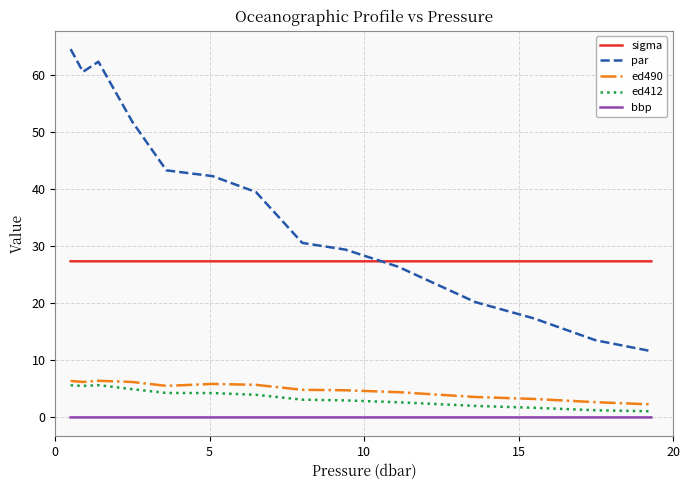

Which series has the largest total across all categories?

par